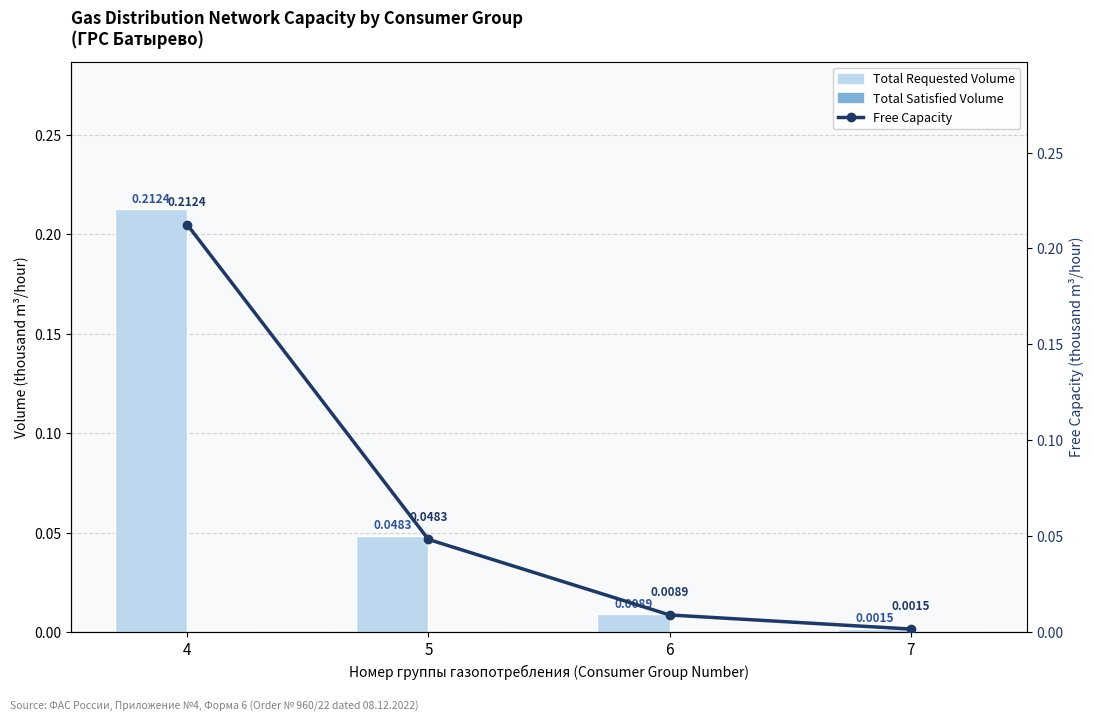

At which category is the sum across all series the highest?

4